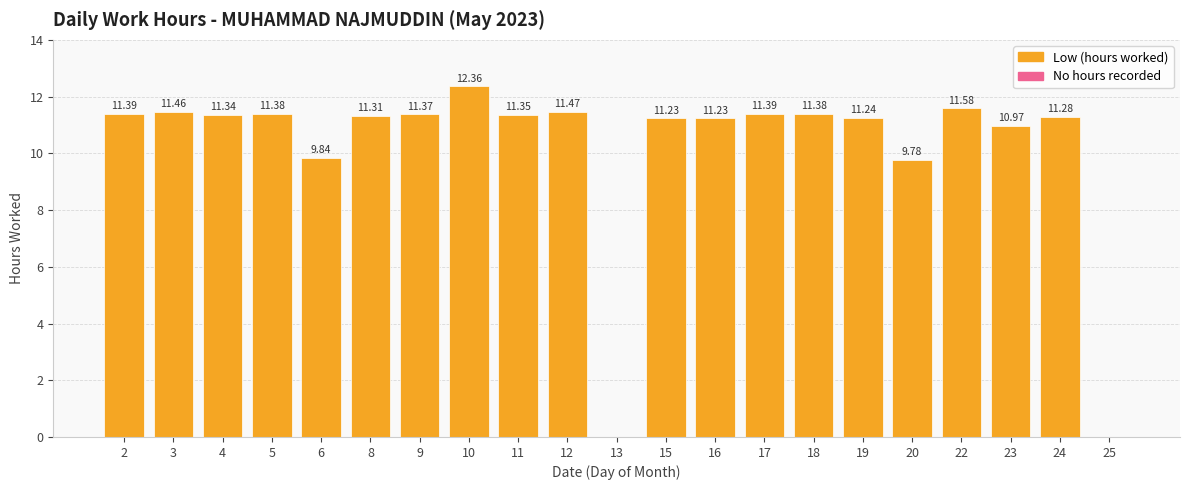

What is the change in value from 10 to 22?

-0.8